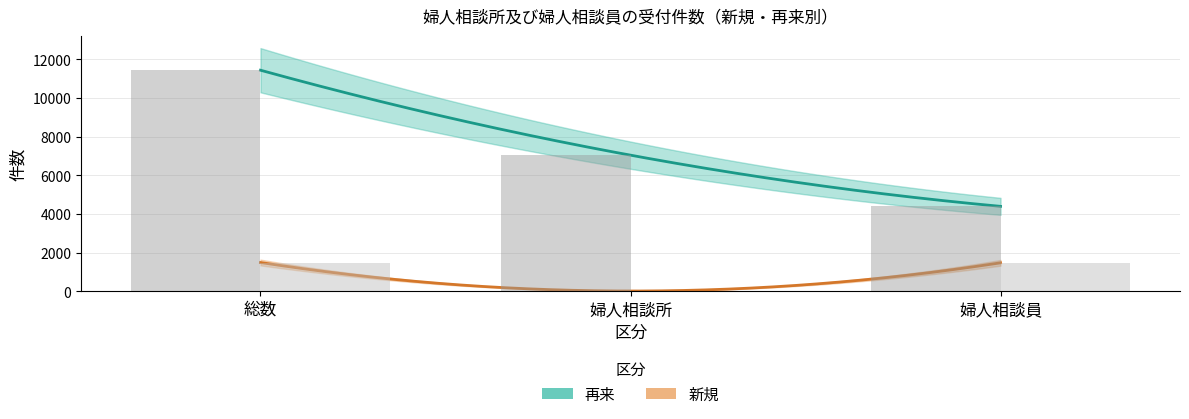

What is the value of the 再来 bar at the 2nd from the left?

7039